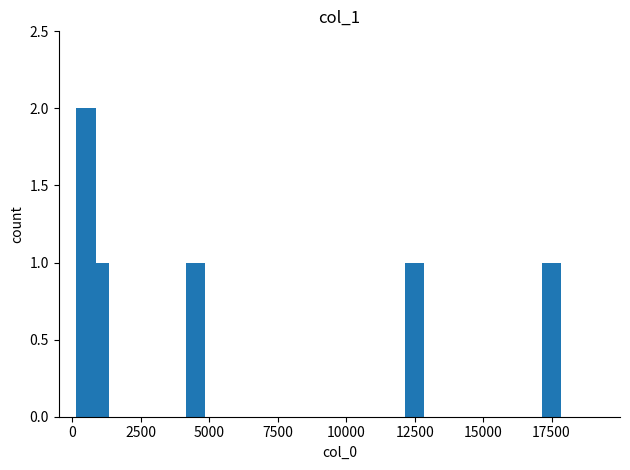

How many series are shown in this chart?

1